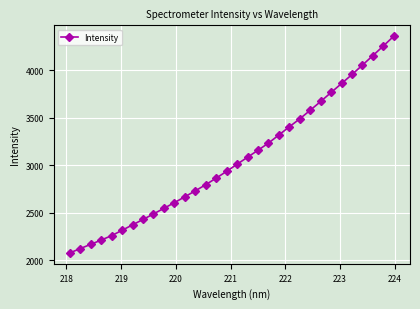

What is the minimum value shown in the chart?

2076.5